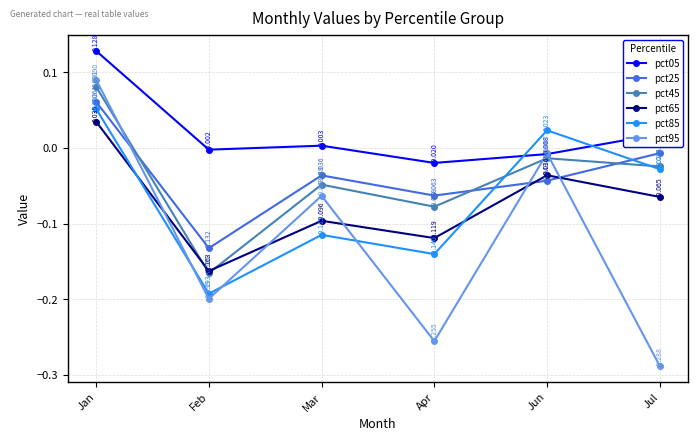

Where is the first local minimum for pct85?

Feb